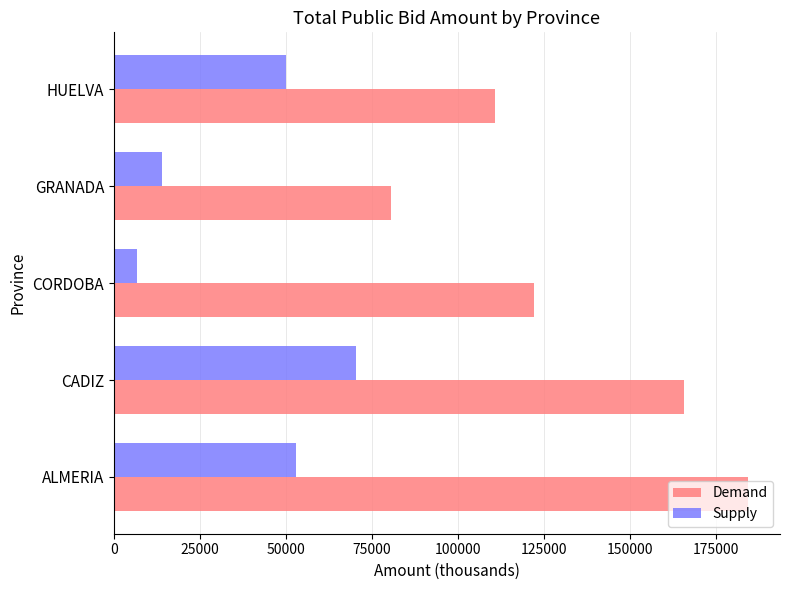

What value does the Supply series have at HUELVA?

49989.0